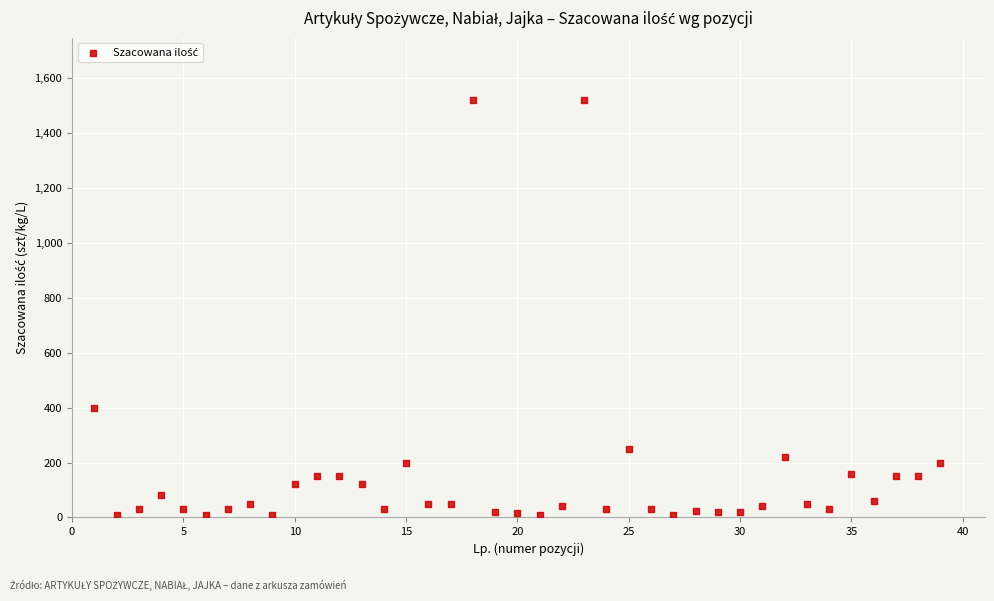

What Y value in the scatter plot is closest to 765?

400